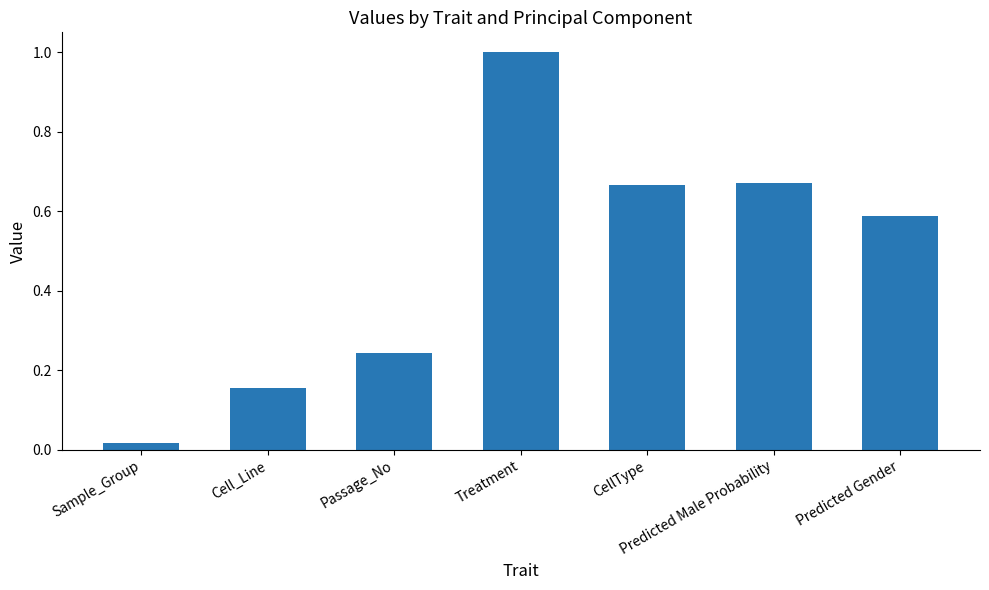

True or false: the data shows 0.9 at Predicted Male Probability.

False